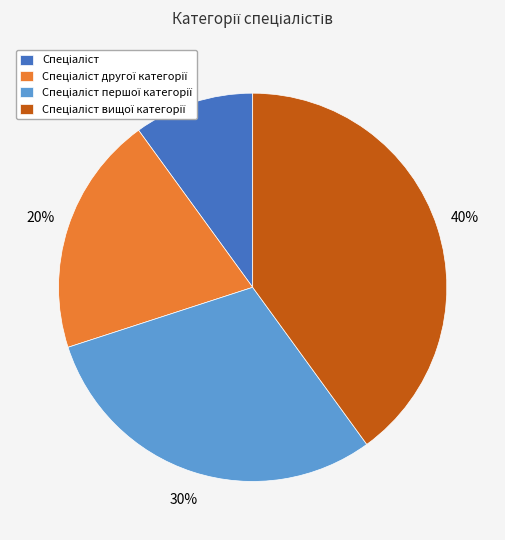

To the nearest percent, what is the average slice percentage?

25%